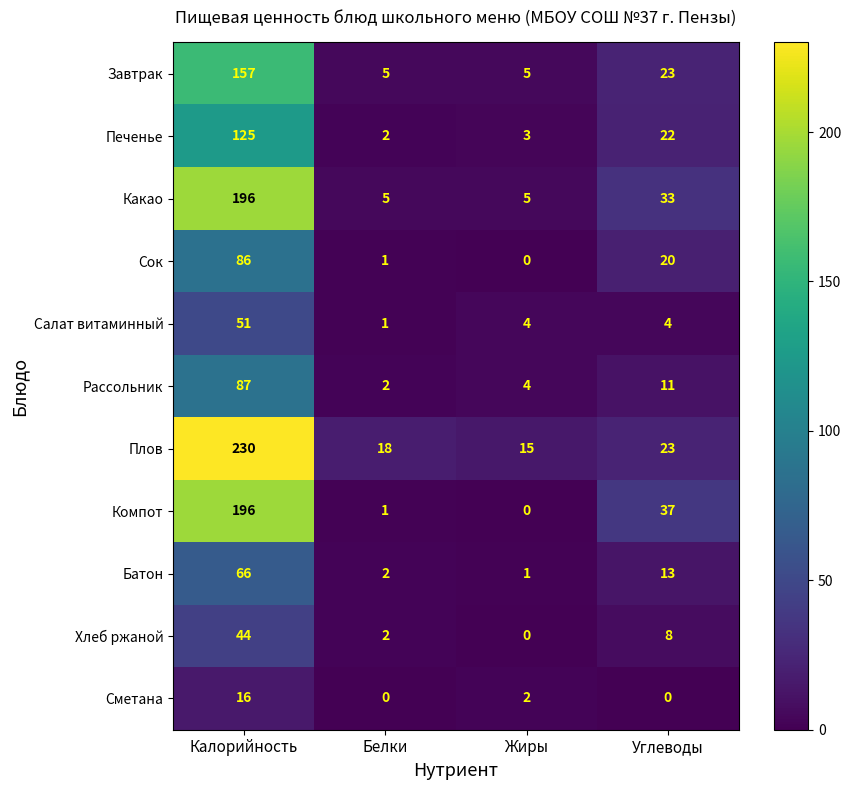

What is the spread (max minus min) of values at Жиры?

15